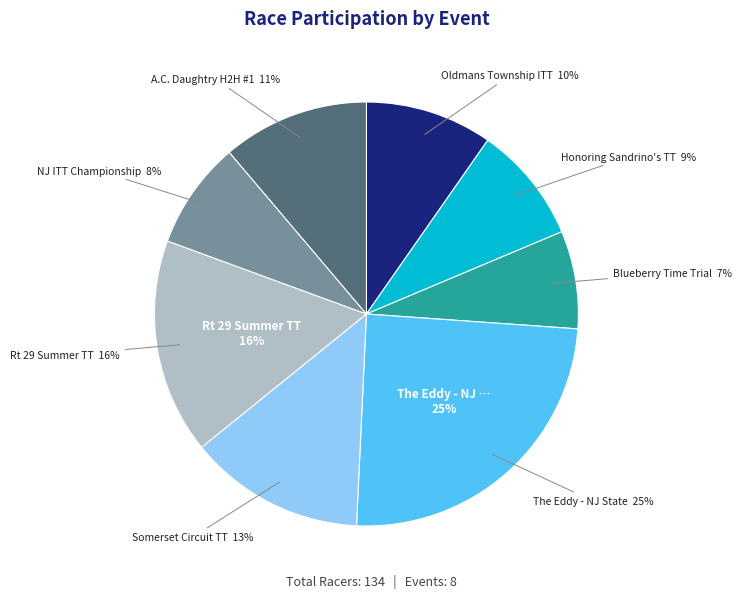

To the nearest percent, what is the average slice percentage?

12%